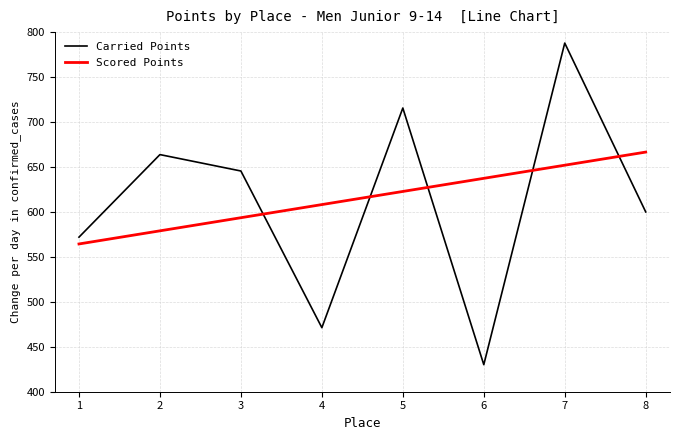

Does the chart display data point markers on the line(s)?

No